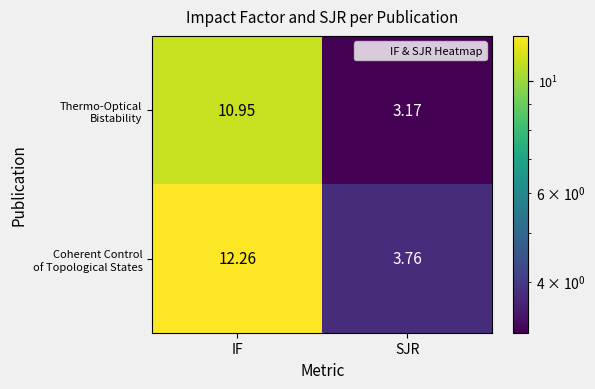

At which category does the chart reach its peak across all series?

IF